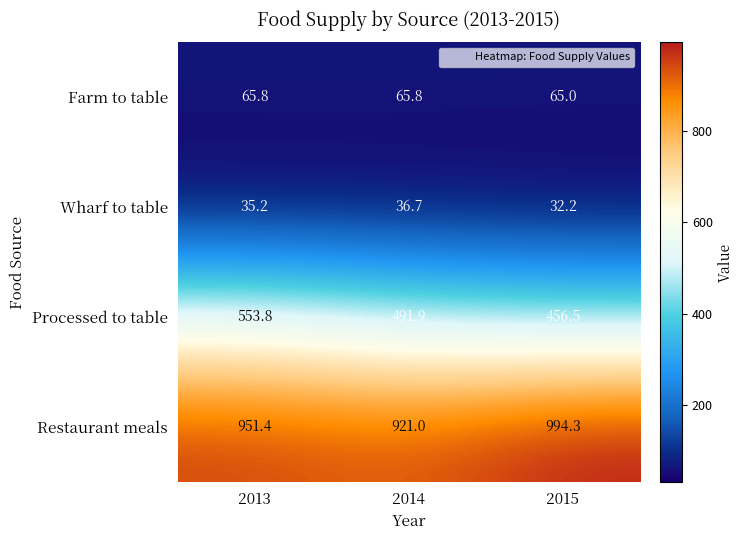

Is it true that Restaurant meals equals 951.4 at 2013?

True